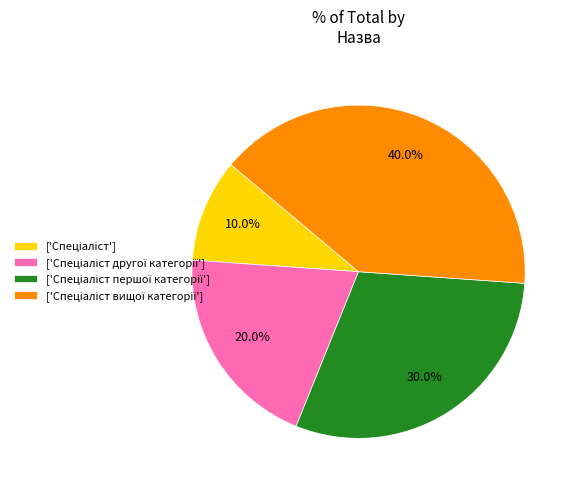

Does any single category account for the majority?

No